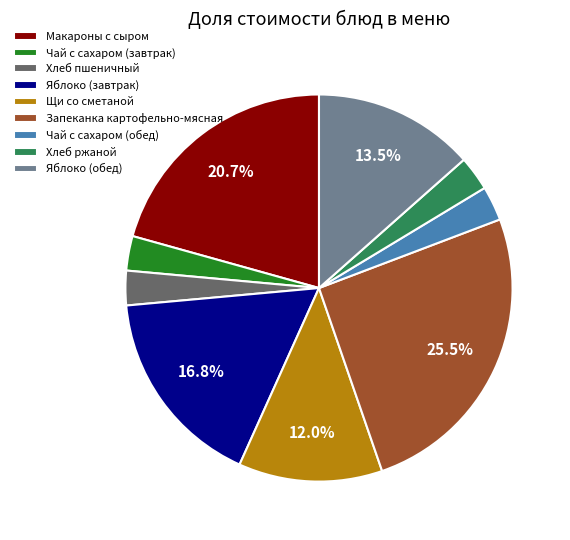

How many slices are in this pie chart?

9